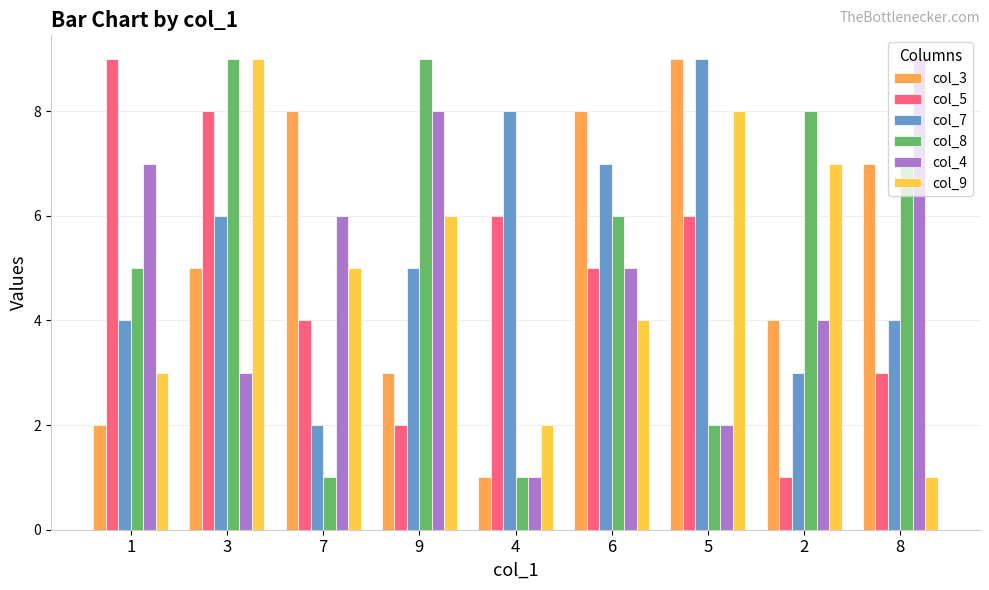

At how many categories does at least one series exceed 2?

9